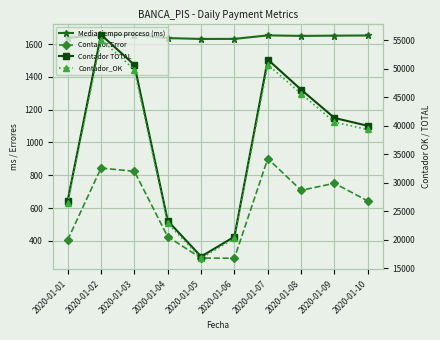

Rank the series at 2020-01-03 from highest to lowest value.

Contador TOTAL, Contador_OK, Media tiempo proceso (ms), Contador Error